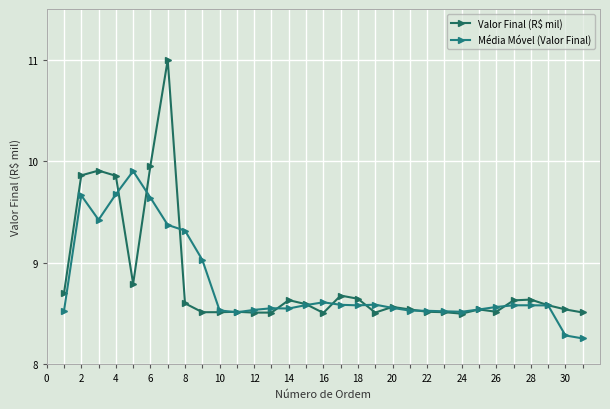

At which category does Média Móvel (Valor Final) reach its first local peak?

2